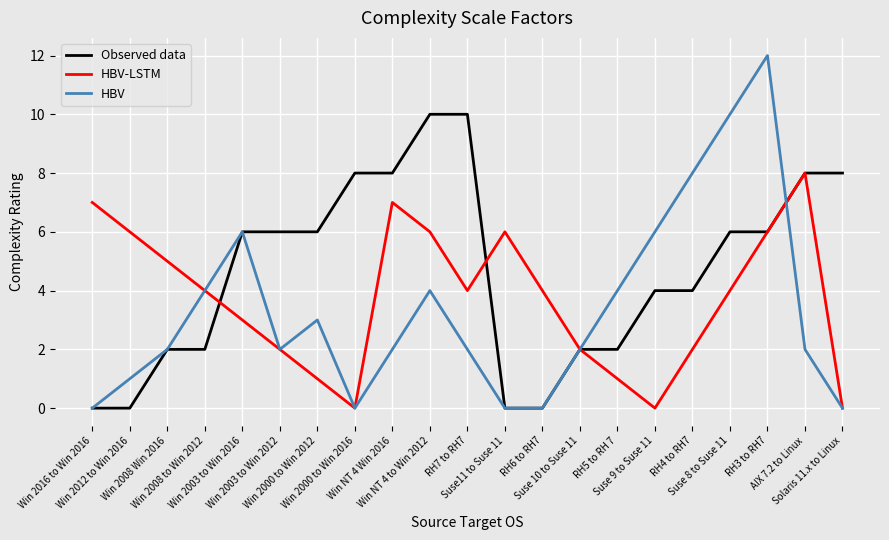

List the series in order of their peak value, lowest first.

HBV-LSTM, Observed data, HBV